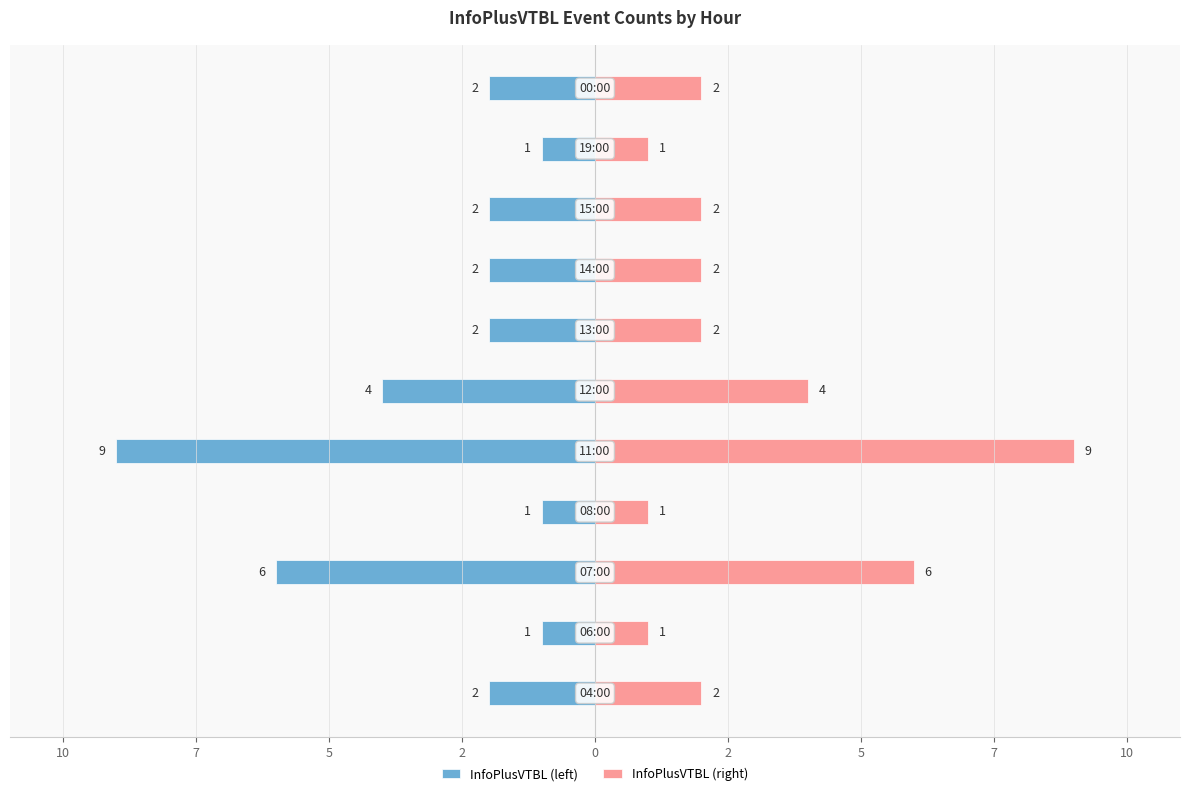

At 2, list the series in order from largest to smallest.

InfoPlusVTBL (right), InfoPlusVTBL (left)